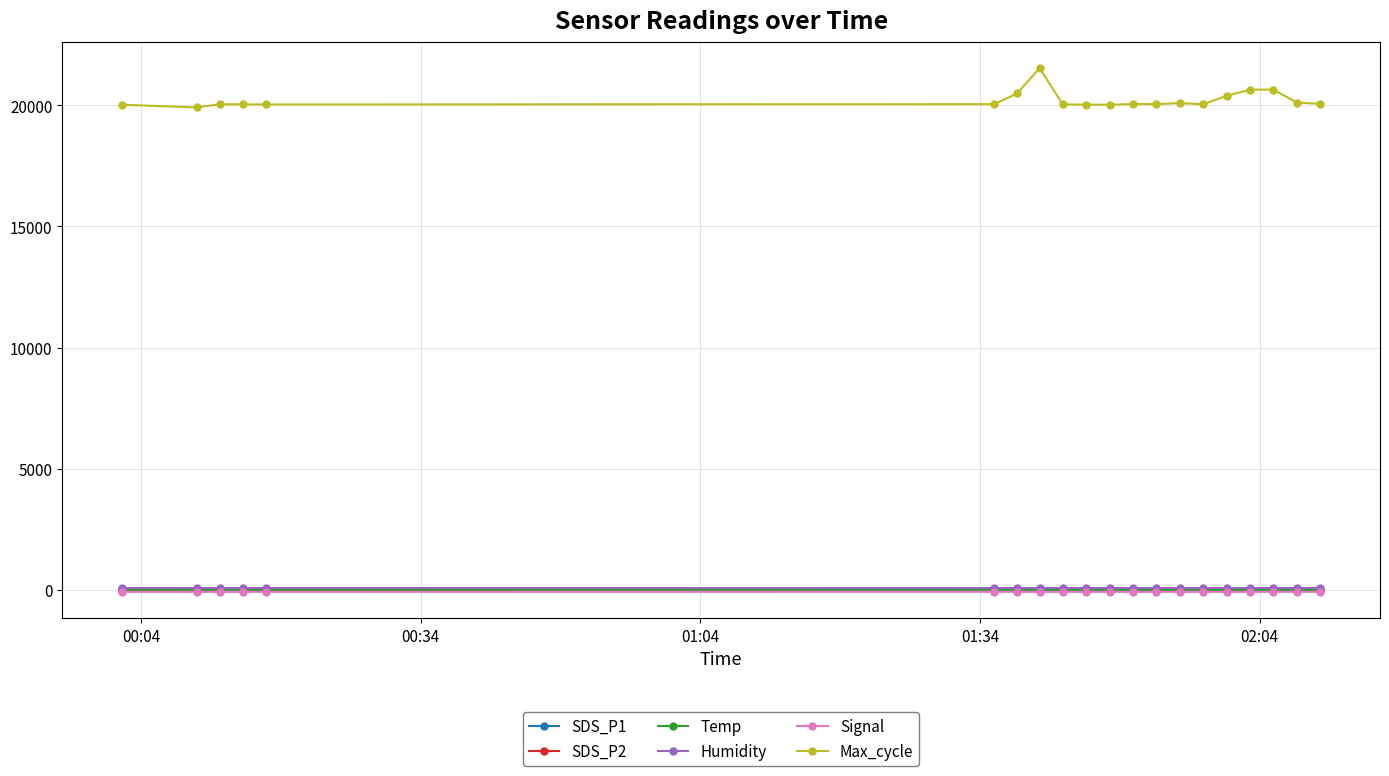

True or false: Max_cycle and Humidity intersect in this chart.

False